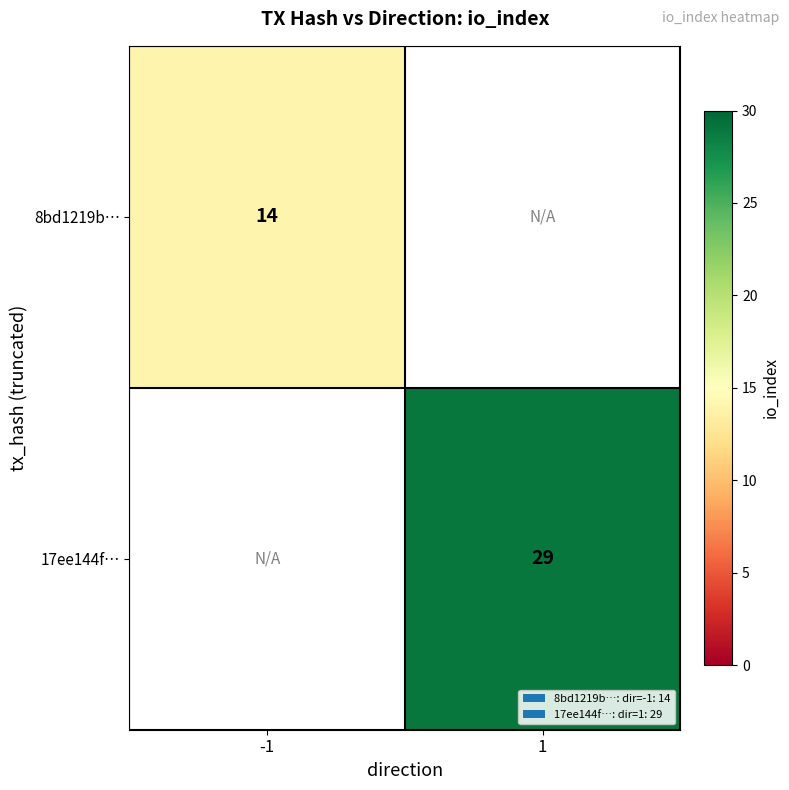

Count the number of categories in the chart.

2